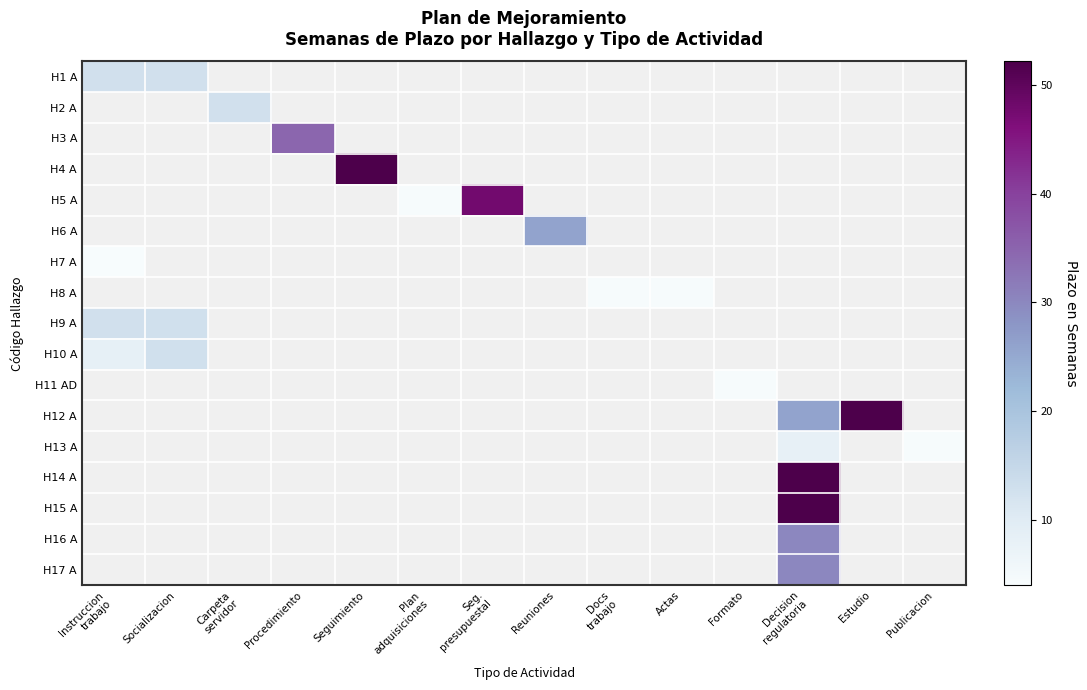

At Carpeta servidor, list the series in order from smallest to largest.

H1 A, H2 A, H3 A, H4 A, H5 A, H6 A, H7 A, H8 A, H9 A, H10 A, H11 AD, H12 A, H13 A, H14 A, H15 A, H16 A, H17 A